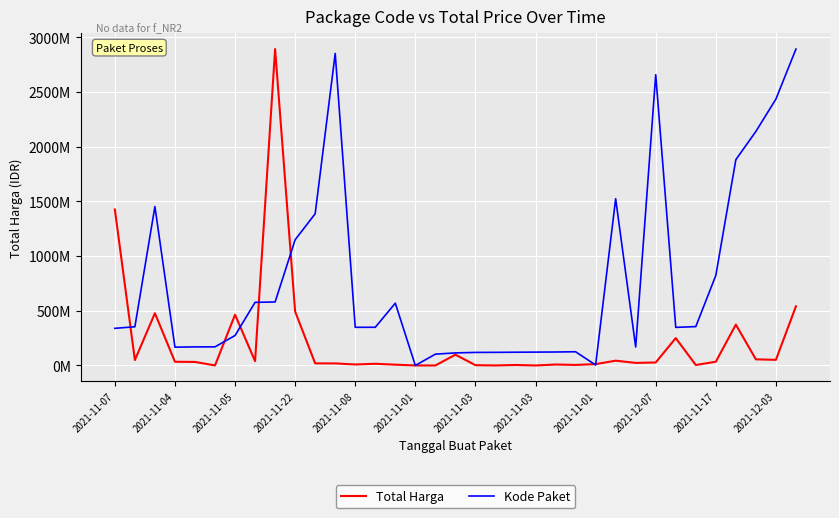

What are all the series names shown in the legend?

Total Harga, Kode Paket